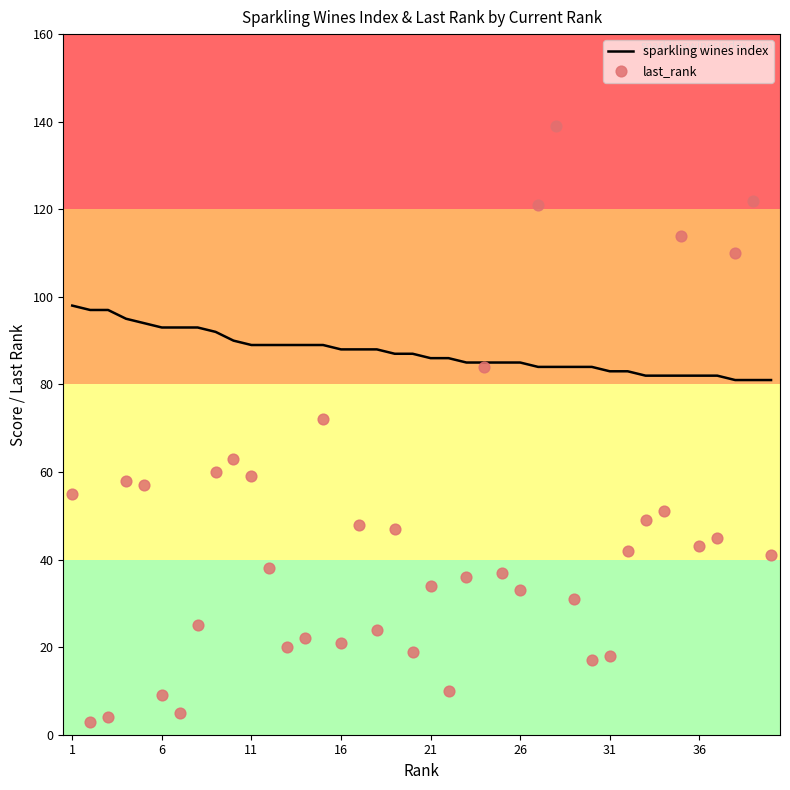

Is the value of last_rank at 14 greater than the value of sparkling wines index at 30?

No